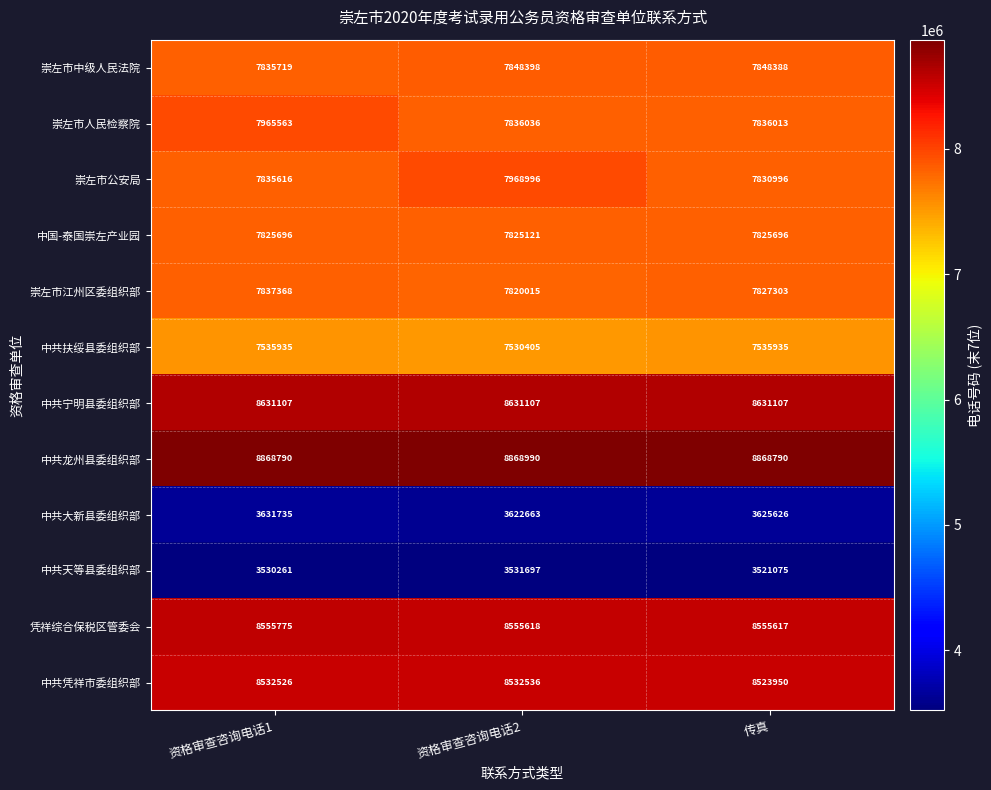

Which series has the widest spread of values?

崇左市公安局